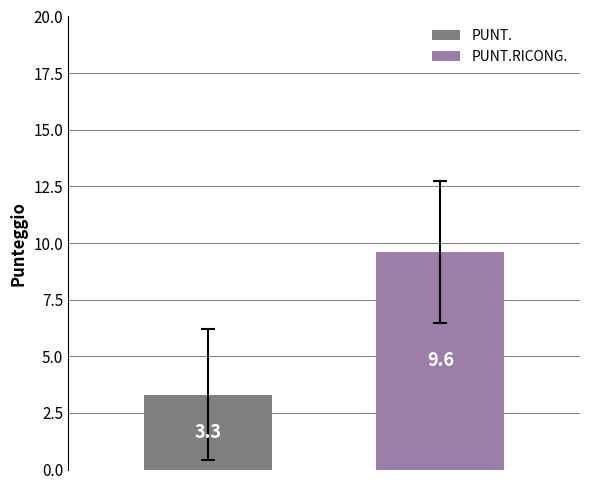

What is the smallest value displayed?

3.3